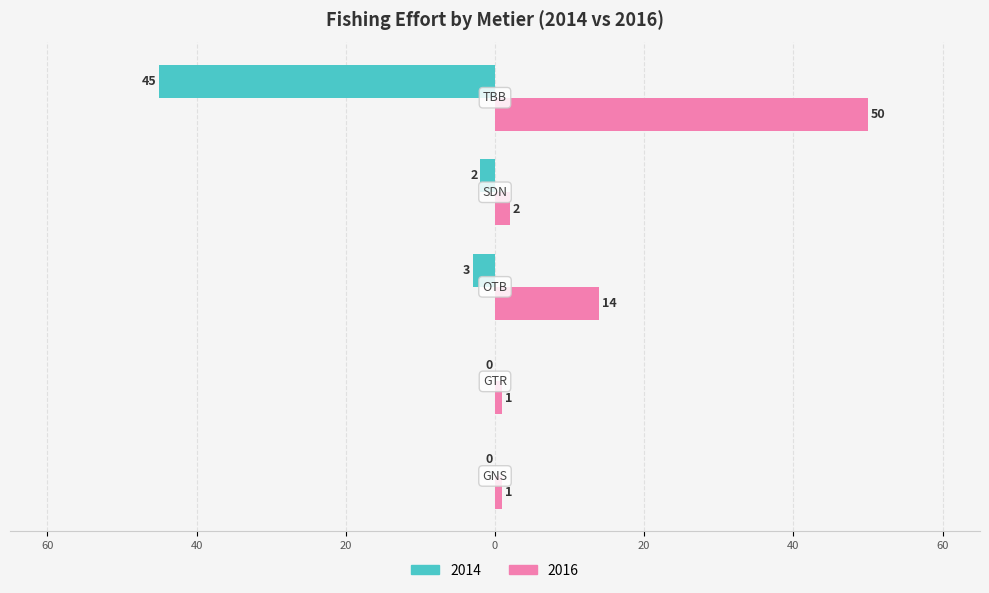

What is the label of the 2nd bar from the left?

GTR